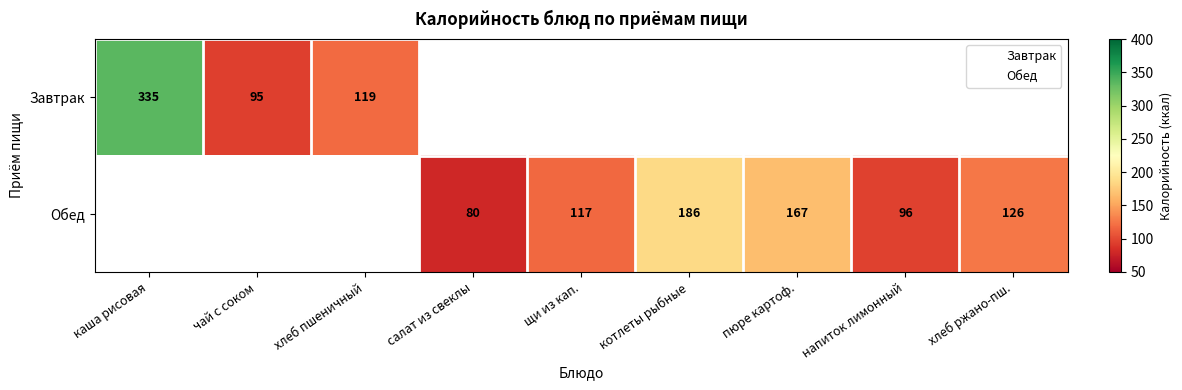

What is the maximum value shown in the chart?

335.0